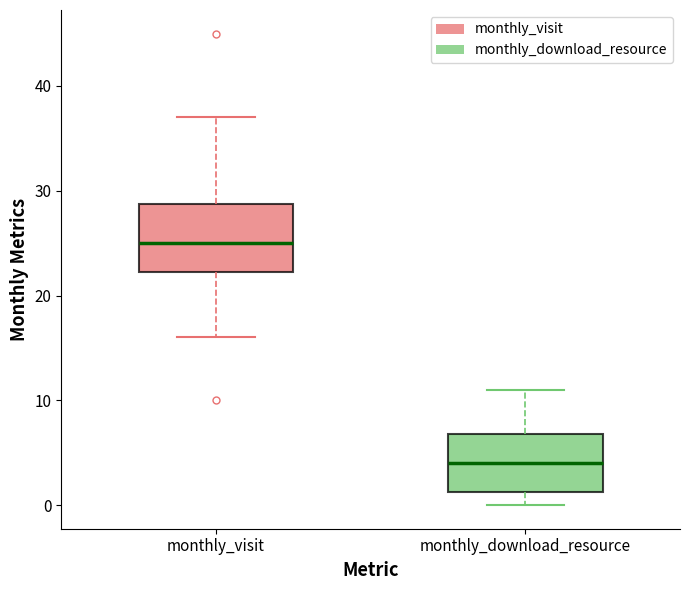

Where does the lower whisker of the box for monthly_visit end on the y-axis? The values are not printed on the chart, so give them approximately, as read against the axis.

16